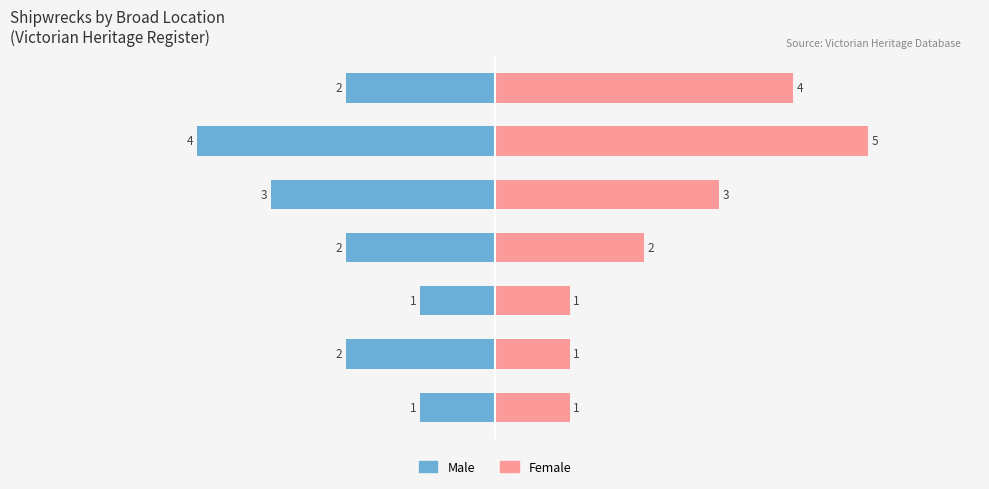

Which series has the widest spread of values?

Female